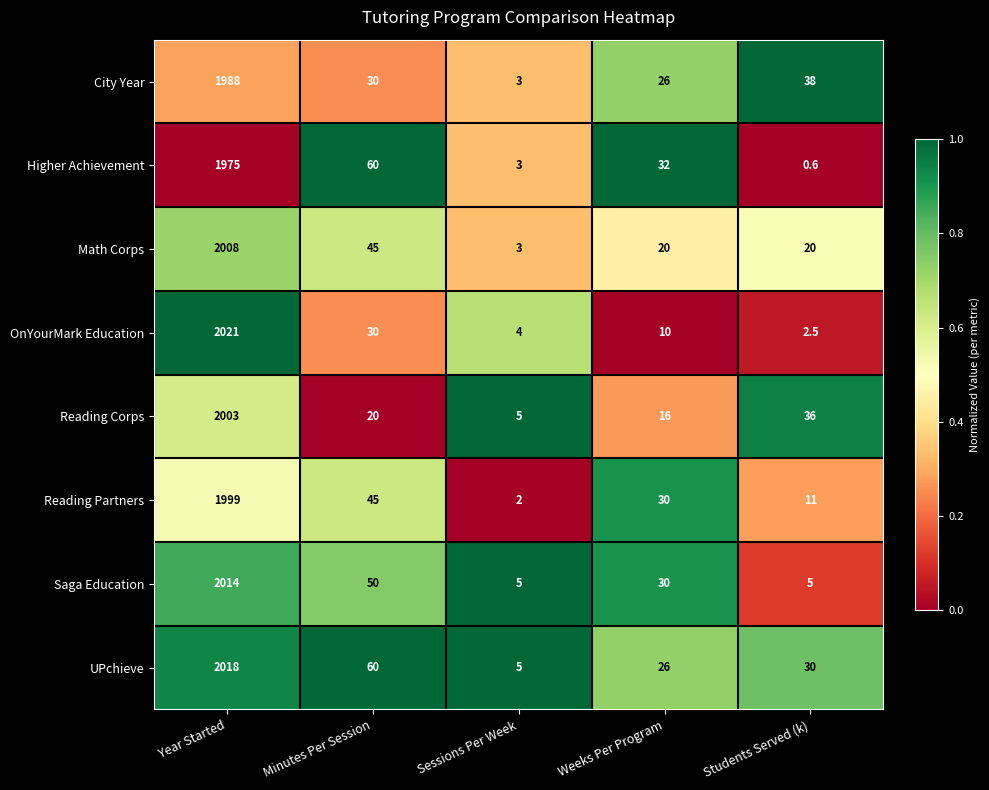

What is the maximum value shown in the chart?

2021.0